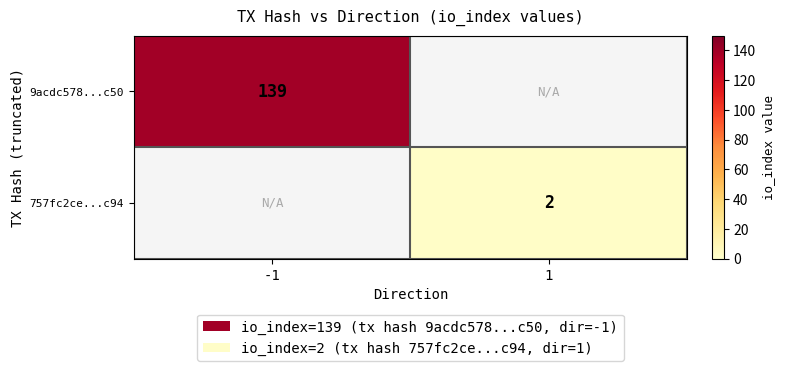

Is it true that 757fc2ce...c94 equals 1 at 1?

False